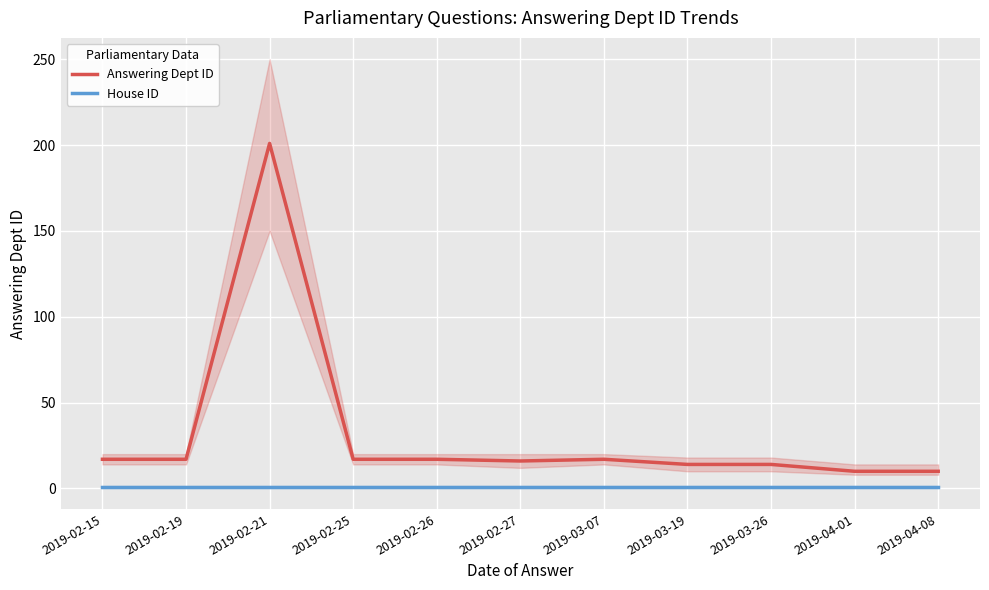

List the series in order of their overall mean, highest first.

Answering Dept ID, House ID